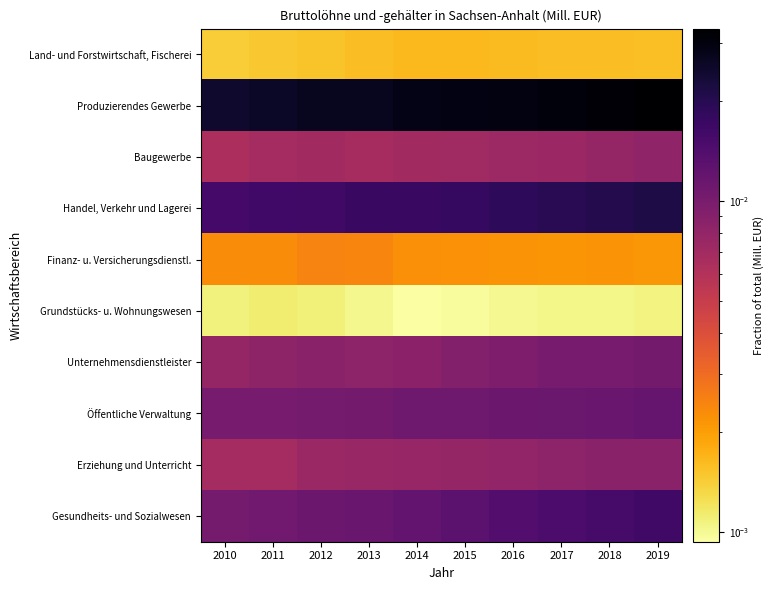

Reading right to left, transcribe all the data shown in this chart.

Land- und Forstwirtschaft, Fischerei: 2019=0.0	2018=0.0	2017=0.0	2016=0.0	2015=0.0	2014=0.0	2013=0.0	2012=0.0	2011=0.0	2010=0.0
Produzierendes Gewerbe: 2019=0.0	2018=0.0	2017=0.0	2016=0.0	2015=0.0	2014=0.0	2013=0.0	2012=0.0	2011=0.0	2010=0.0
Baugewerbe: 2019=0.0	2018=0.0	2017=0.0	2016=0.0	2015=0.0	2014=0.0	2013=0.0	2012=0.0	2011=0.0	2010=0.0
Handel, Verkehr und Lagerei: 2019=0.0	2018=0.0	2017=0.0	2016=0.0	2015=0.0	2014=0.0	2013=0.0	2012=0.0	2011=0.0	2010=0.0
Finanz- u. Versicherungsdienstl.: 2019=0.0	2018=0.0	2017=0.0	2016=0.0	2015=0.0	2014=0.0	2013=0.0	2012=0.0	2011=0.0	2010=0.0
Grundstücks- u. Wohnungswesen: 2019=0.0	2018=0.0	2017=0.0	2016=0.0	2015=0.0	2014=0.0	2013=0.0	2012=0.0	2011=0.0	2010=0.0
Unternehmensdienstleister: 2019=0.0	2018=0.0	2017=0.0	2016=0.0	2015=0.0	2014=0.0	2013=0.0	2012=0.0	2011=0.0	2010=0.0
Öffentliche Verwaltung: 2019=0.0	2018=0.0	2017=0.0	2016=0.0	2015=0.0	2014=0.0	2013=0.0	2012=0.0	2011=0.0	2010=0.0
Erziehung und Unterricht: 2019=0.0	2018=0.0	2017=0.0	2016=0.0	2015=0.0	2014=0.0	2013=0.0	2012=0.0	2011=0.0	2010=0.0
Gesundheits- und Sozialwesen: 2019=0.0	2018=0.0	2017=0.0	2016=0.0	2015=0.0	2014=0.0	2013=0.0	2012=0.0	2011=0.0	2010=0.0